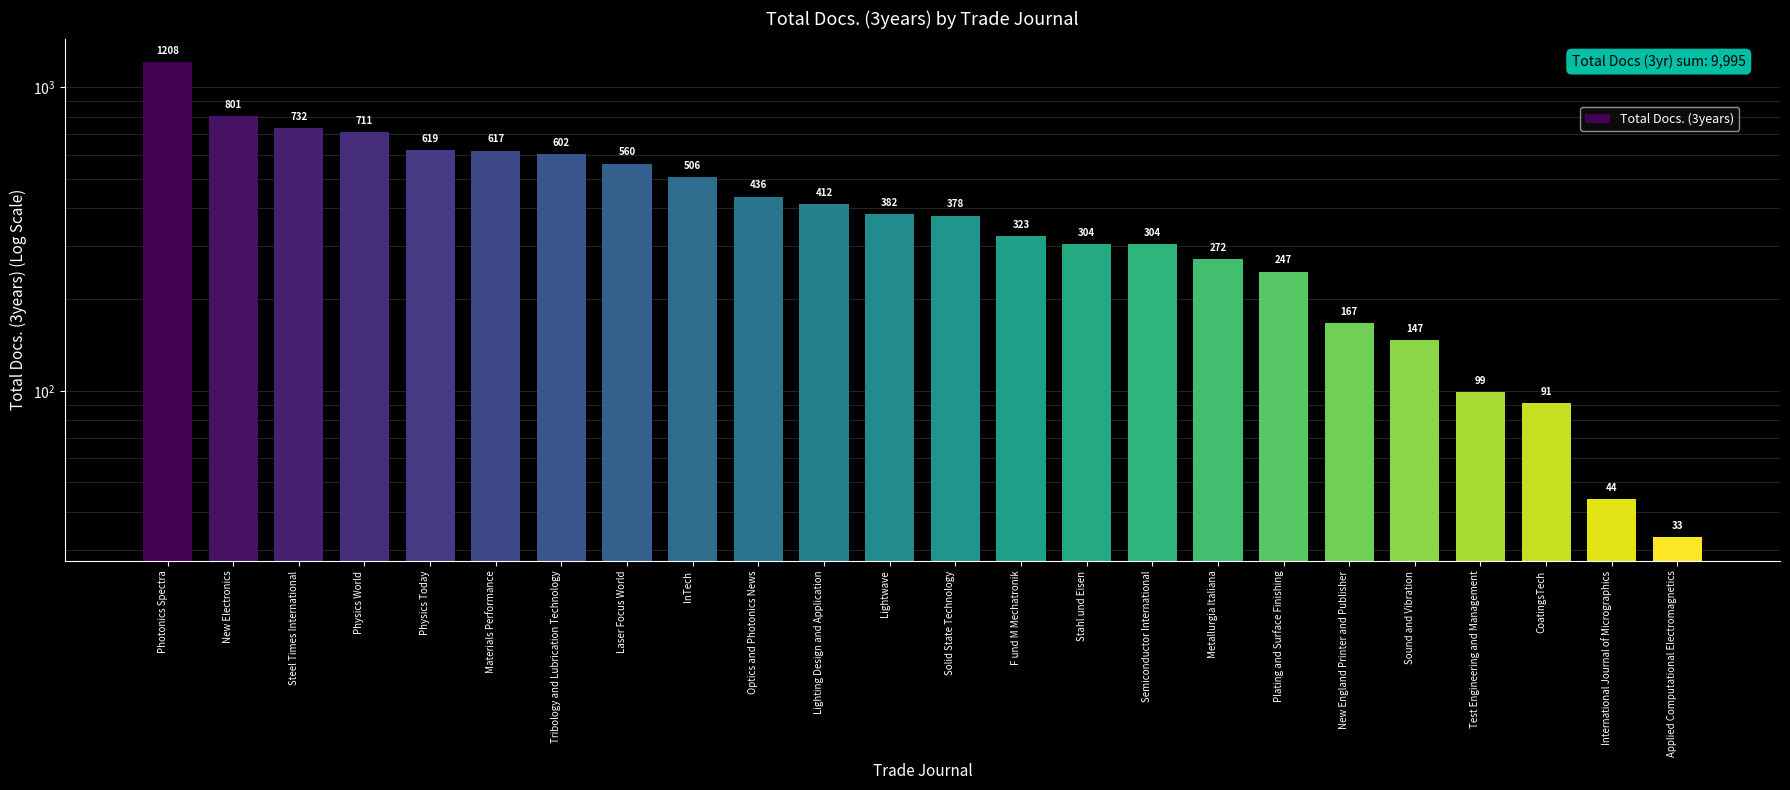

What is the difference between the maximum and minimum values?

1175